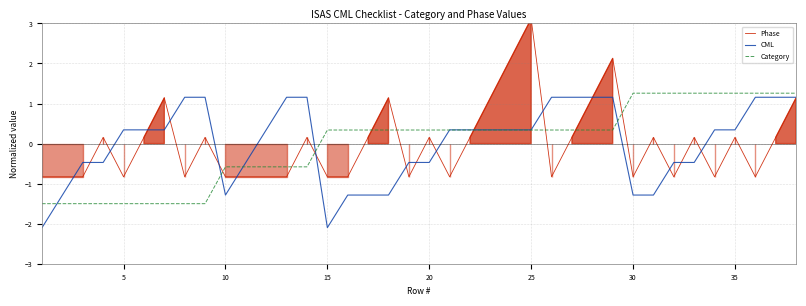

Where does the Category series first go above 0?

15